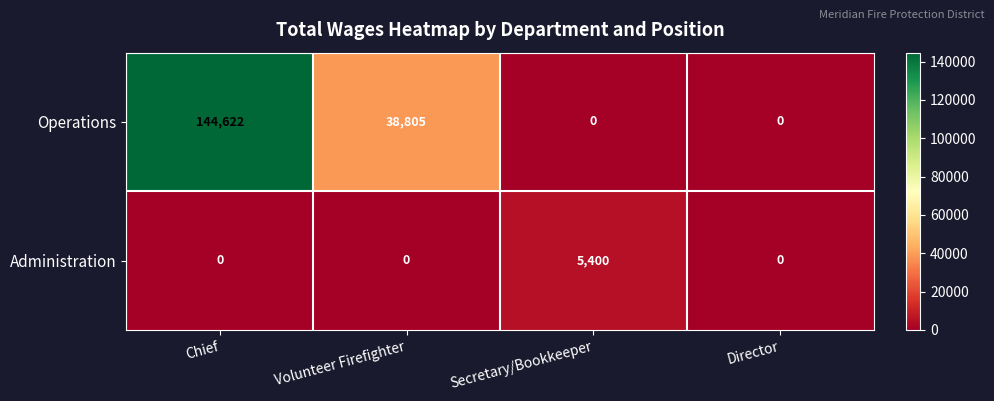

Reading right to left, what are all the values shown in this chart?

Operations: Director=0	Secretary/Bookkeeper=0	Volunteer Firefighter=38805	Chief=144622
Administration: Director=0	Secretary/Bookkeeper=5400	Volunteer Firefighter=0	Chief=0